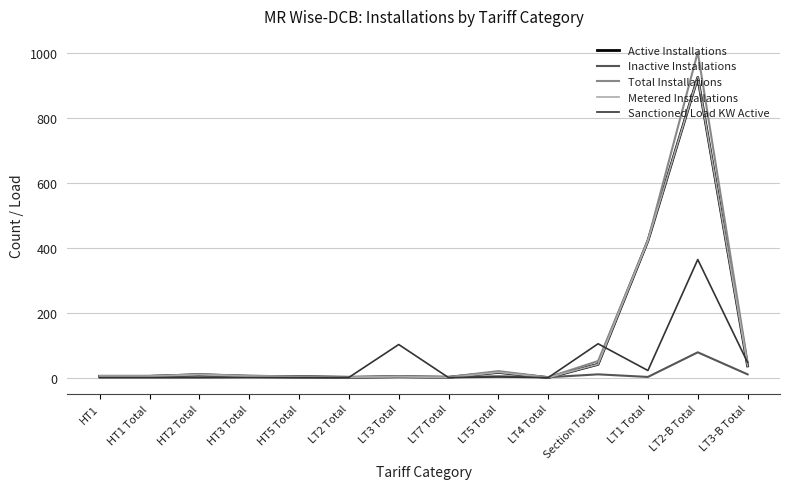

At which category is the sum across all series the highest?

LT2-B Total